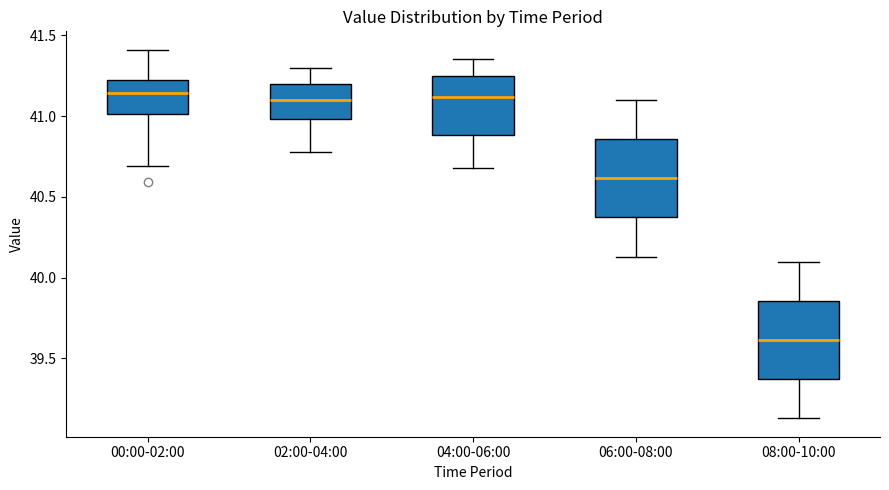

Which box's median line is the lowest?

08:00-10:00